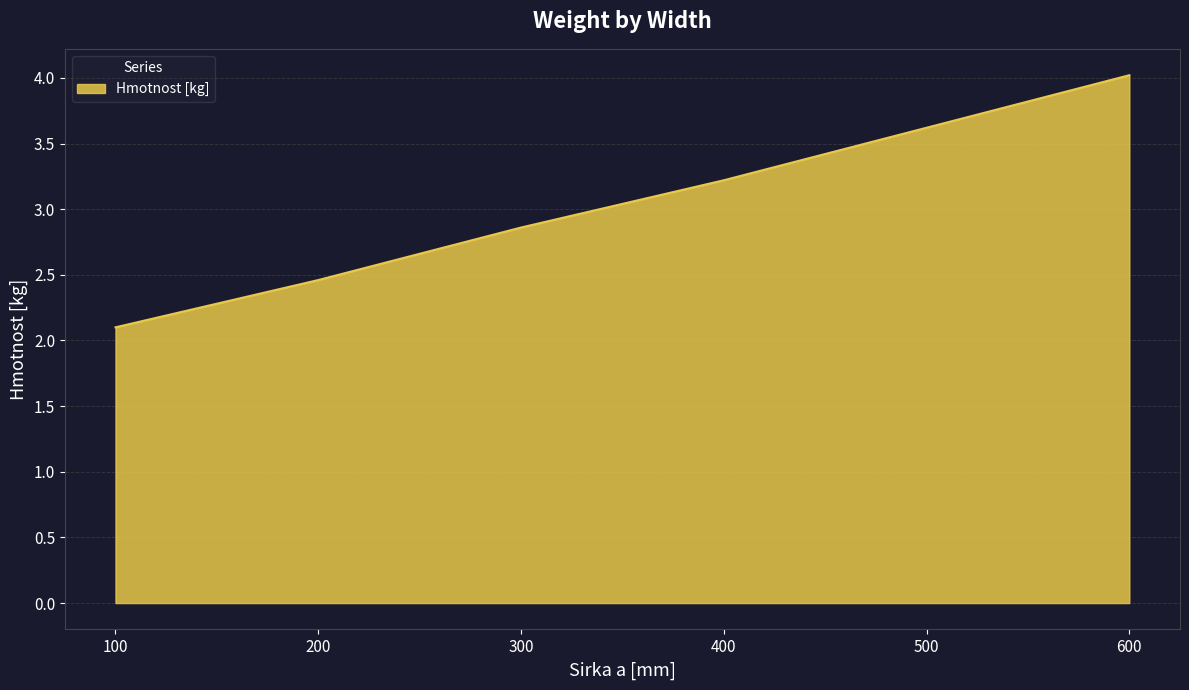

Does the chart have visible grid lines?

Yes